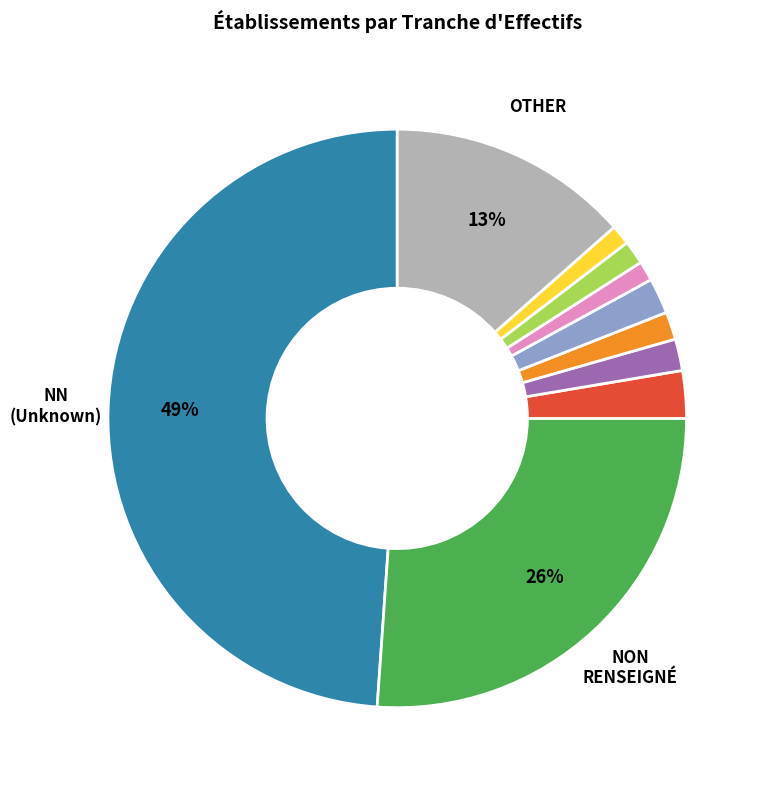

To the nearest percent, what is the average slice percentage?

10%